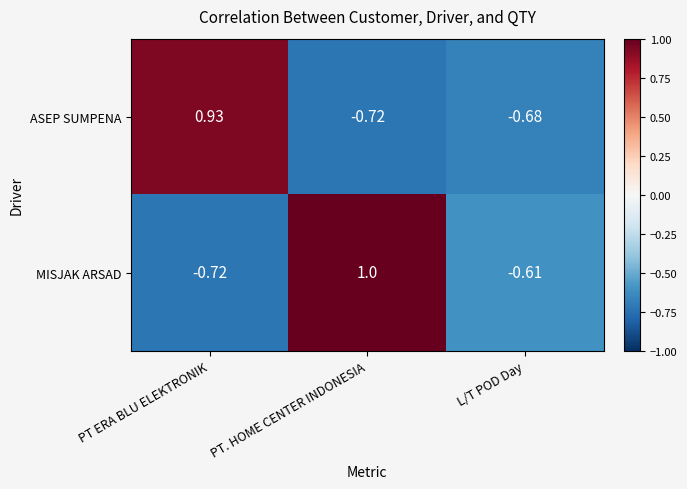

At which category is the sum across all series the highest?

PT. HOME CENTER INDONESIA